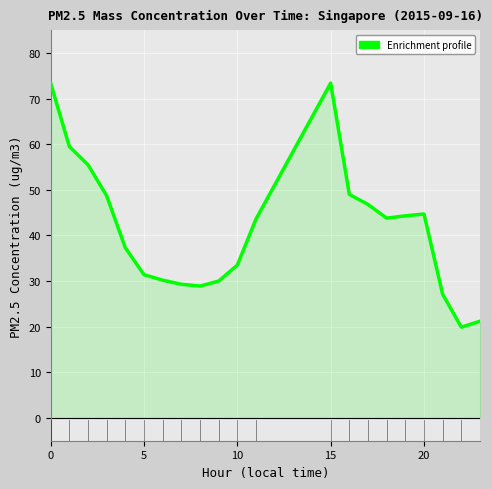

What is the maximum value shown in the chart?

73.4